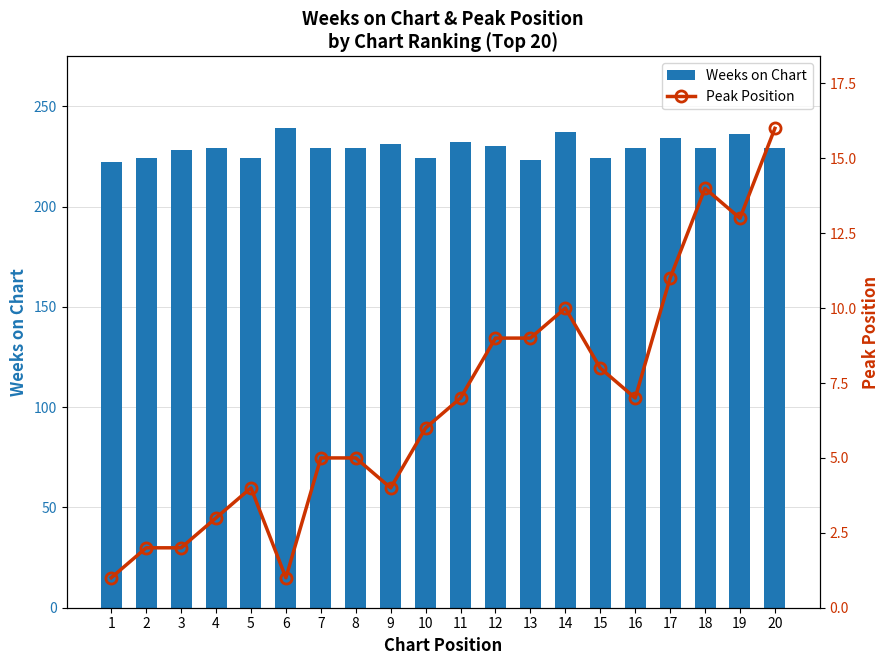

The Peak Position series shows 14 at 12. True or false?

False